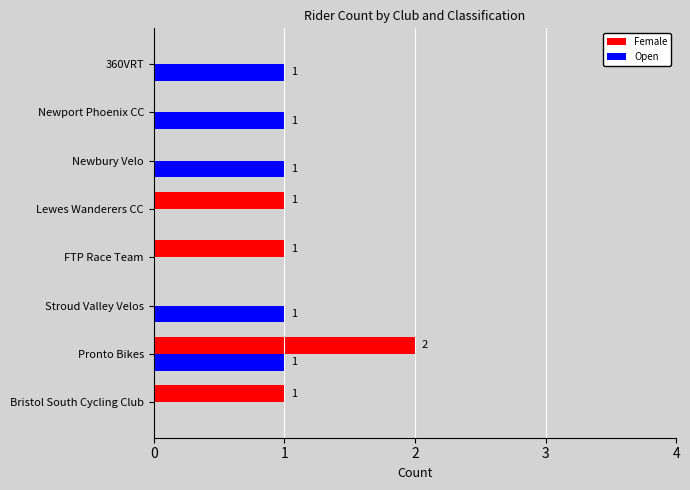

At which category is the sum across all series the highest?

Pronto Bikes